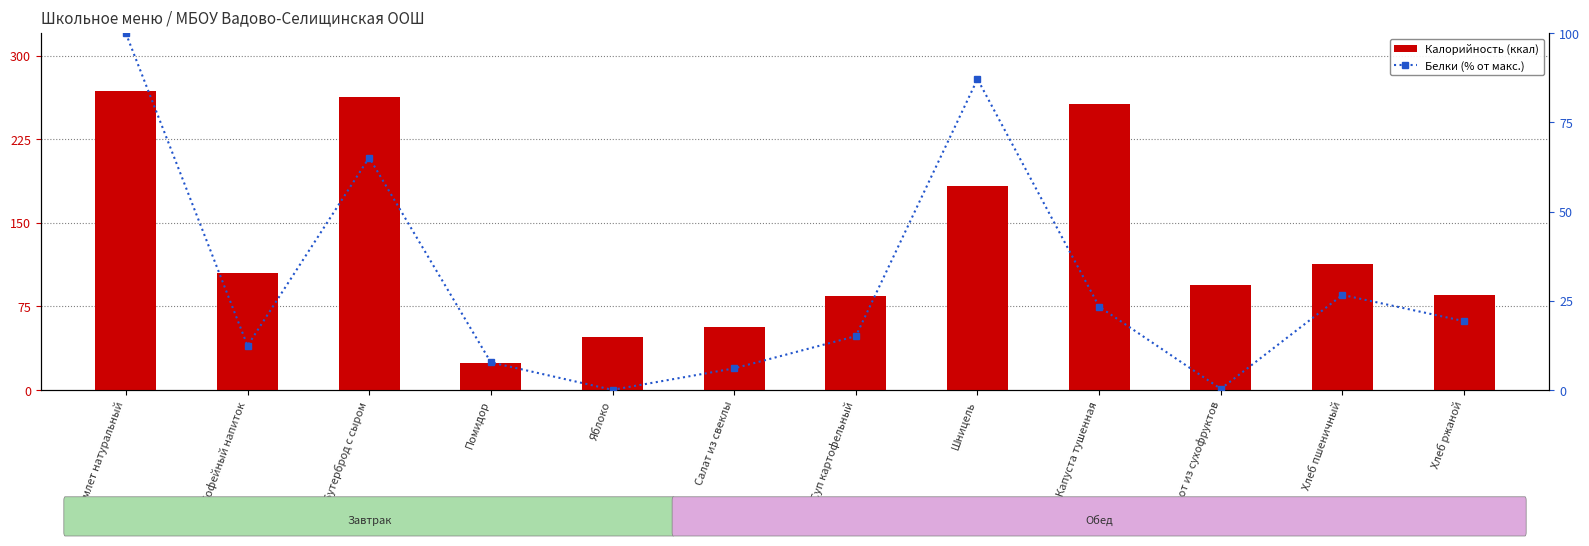

What is the difference between the maximum and second lowest values in the Белки (% от макс.) series?

99.7